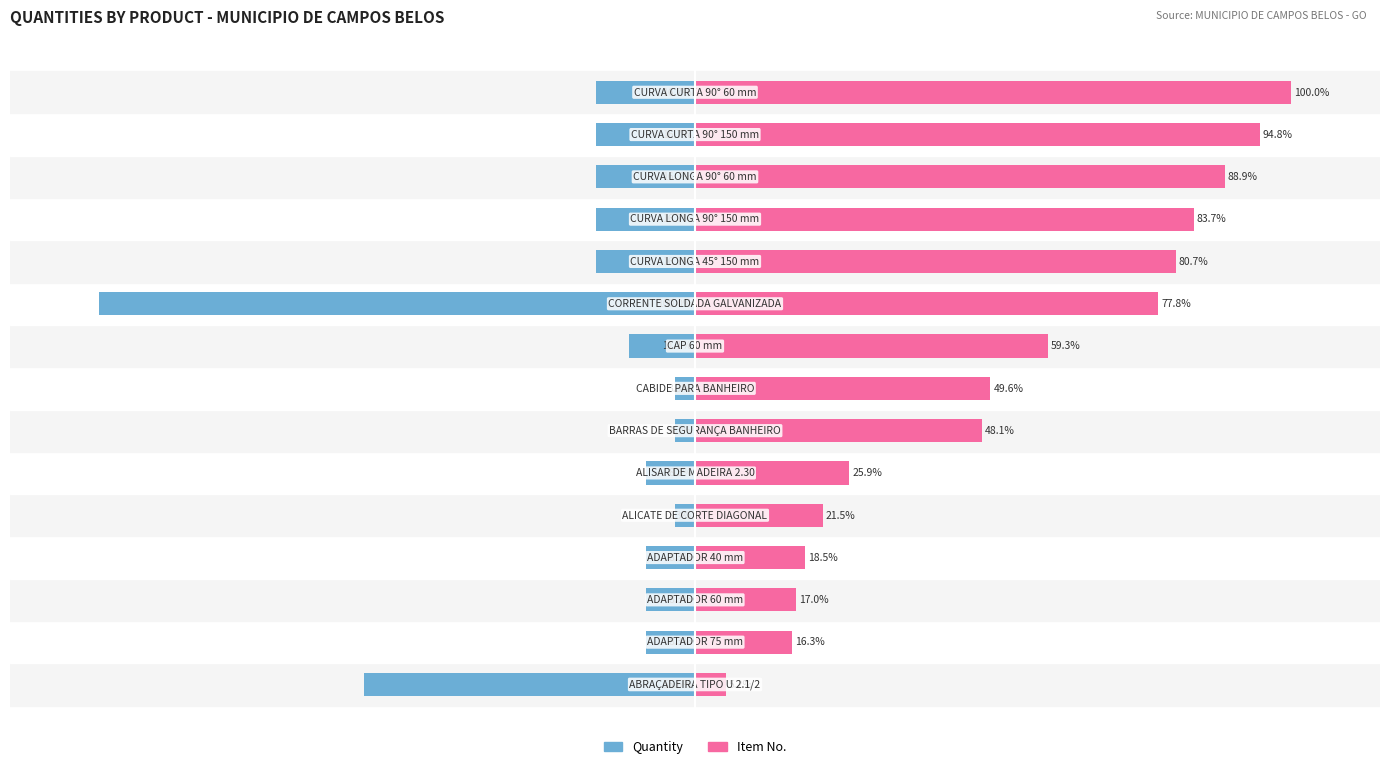

What is the highest value of the Quantity series?

-3.3